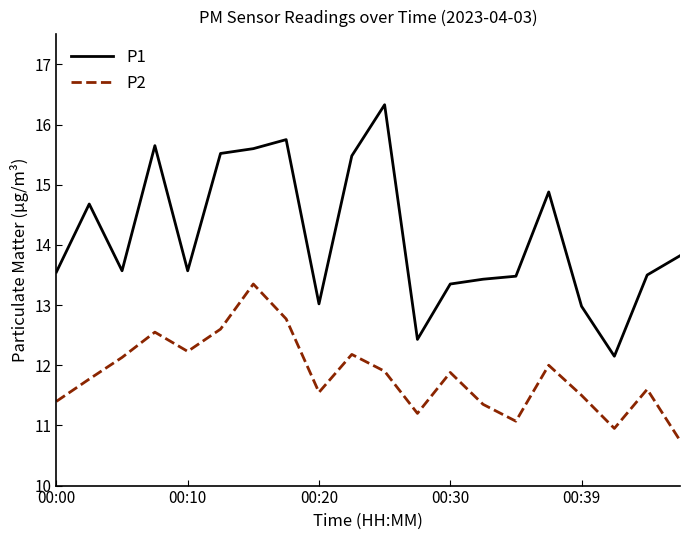

Rank the series by their maximum value, from highest to lowest.

P1, P2